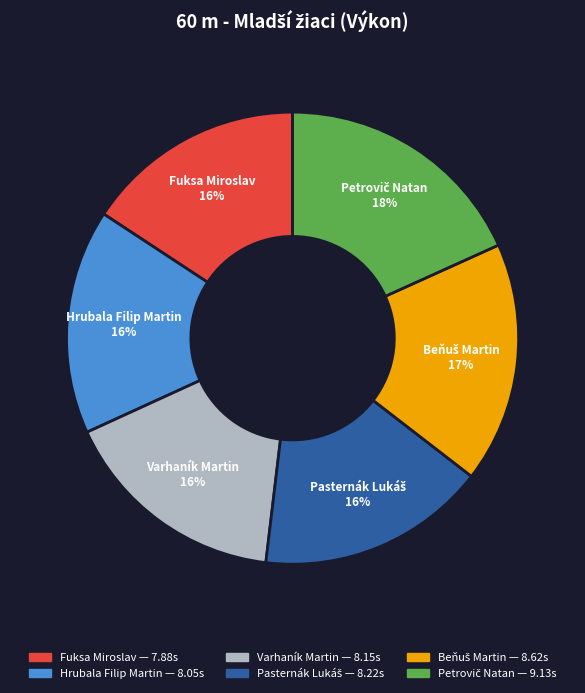

To the nearest percent, what is the average slice percentage?

17%